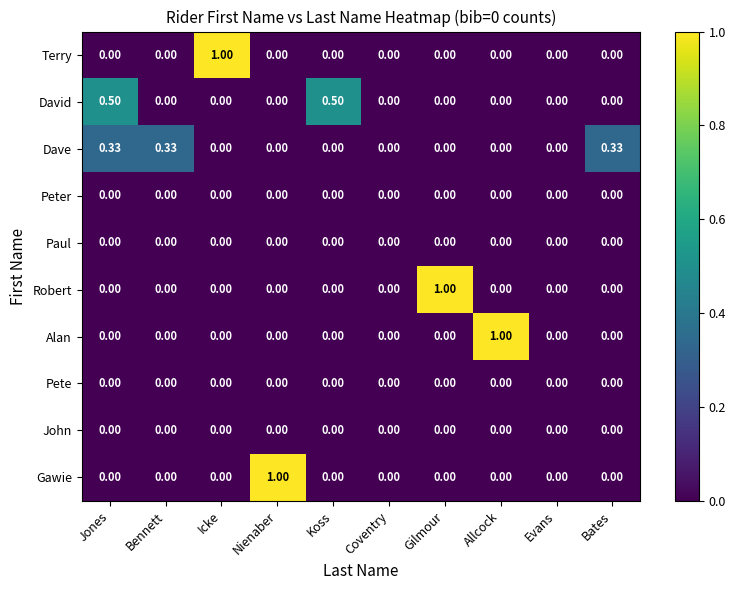

Which series changed the most between Nienaber and Koss?

Gawie